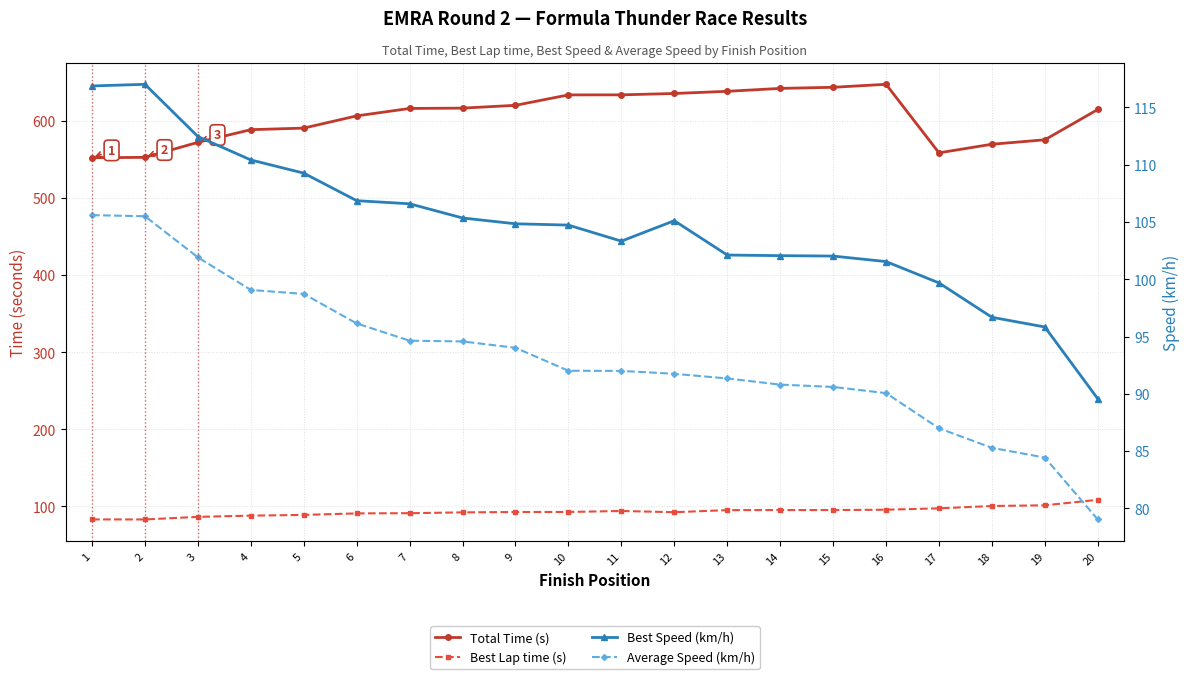

What is the average value of the Best Speed (km/h) series?

104.6